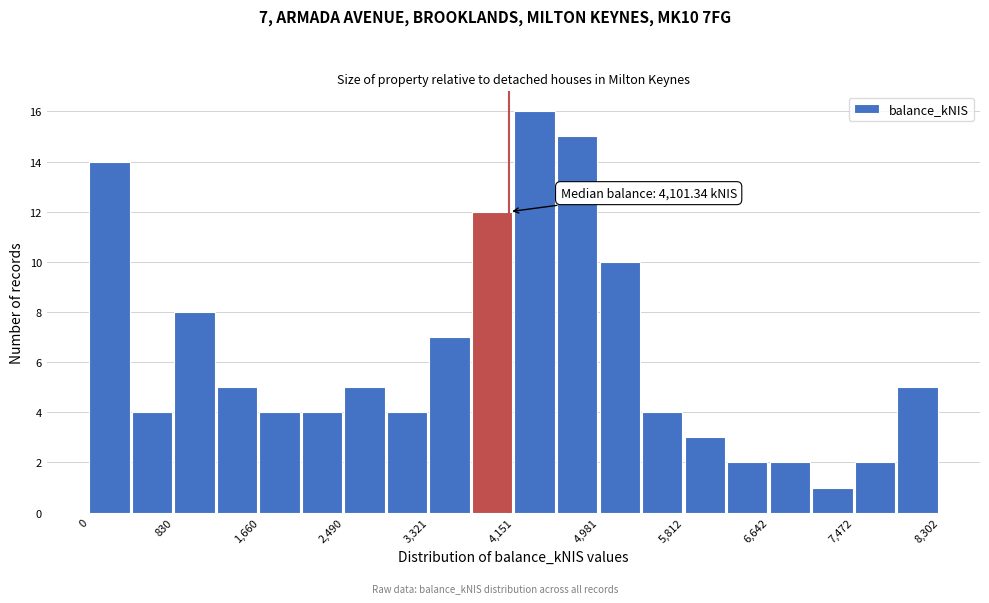

Over which range of the x-axis is the bar tallest?

4200 to 4600